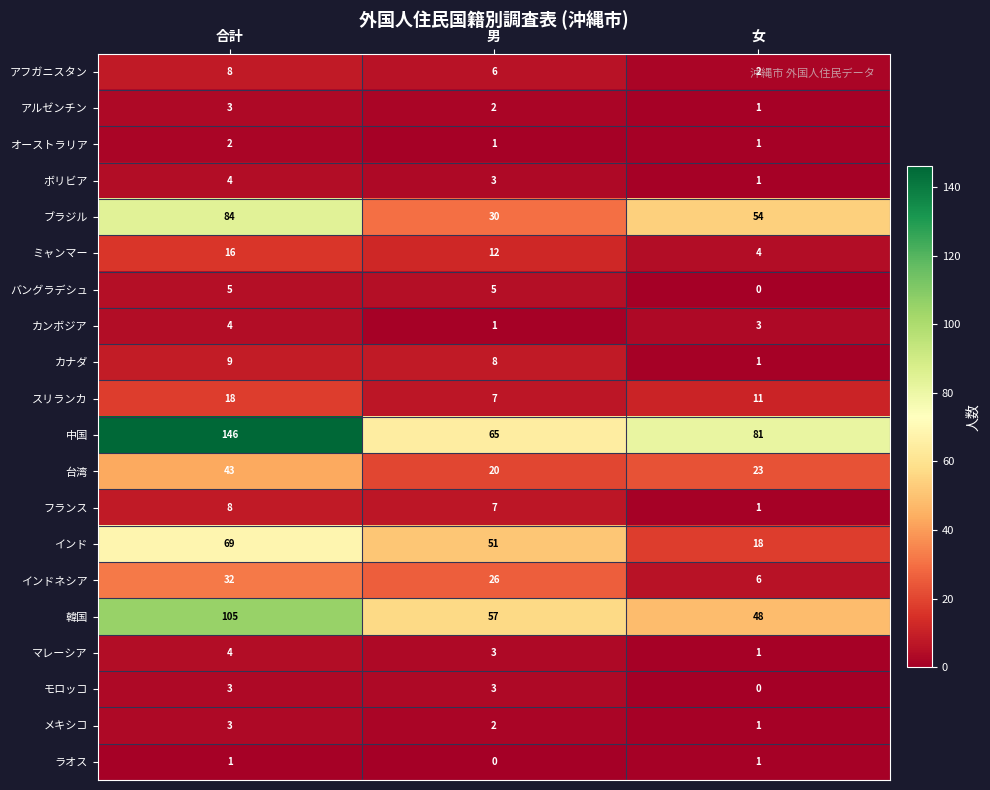

Between 合計 and 女, which series saw the biggest shift?

中国